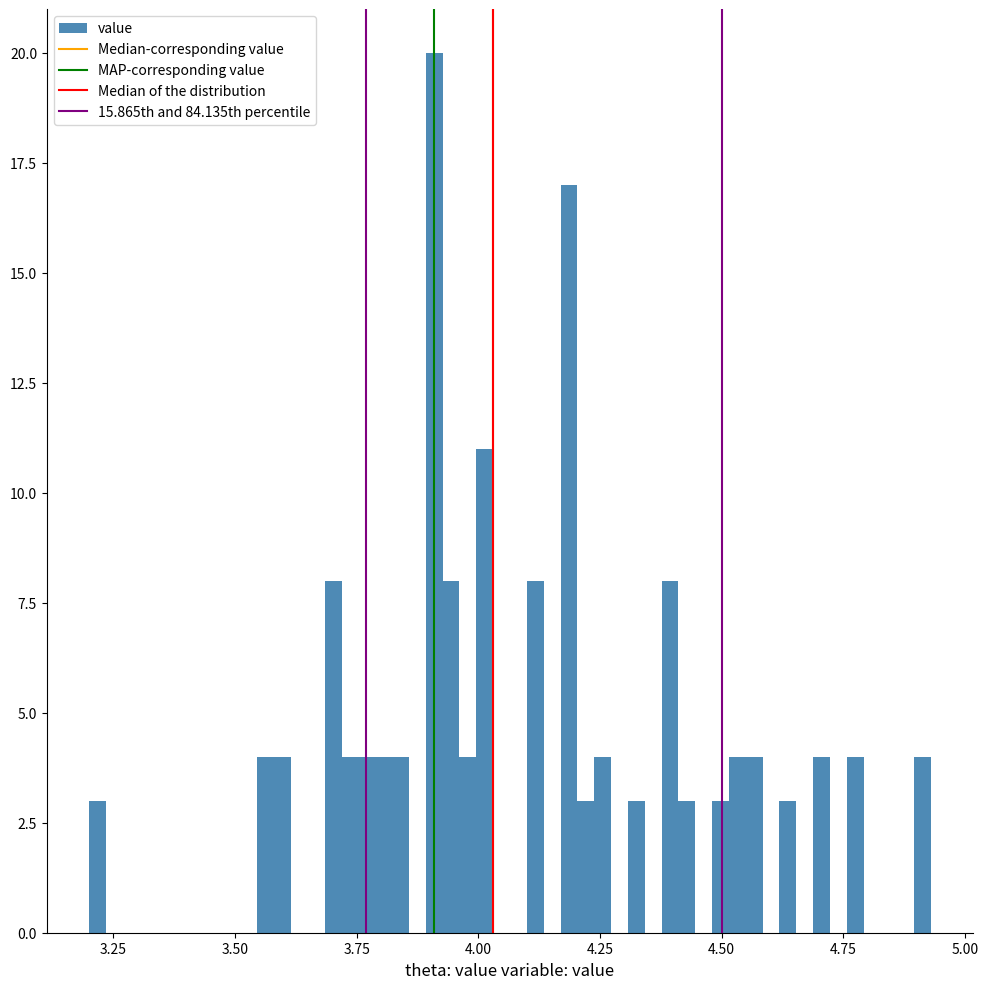

Read against the x-axis, roughly where is the centre of the tallest bar?

3.90